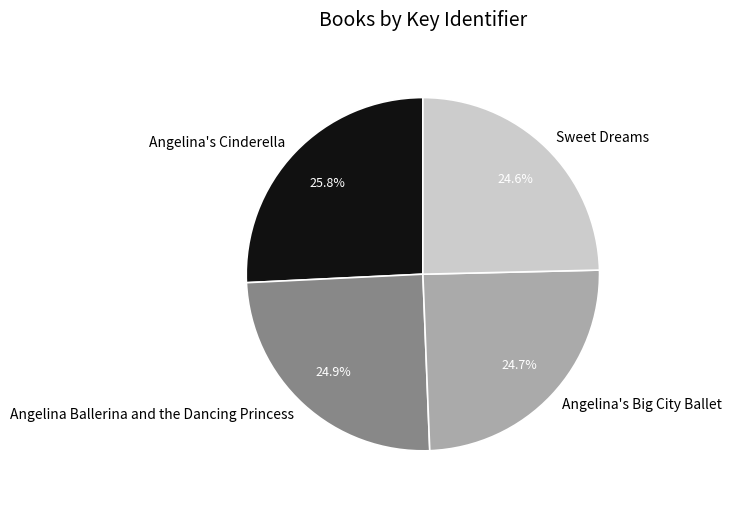

Does Angelina's Big City Ballet account for over 50% of the chart?

No